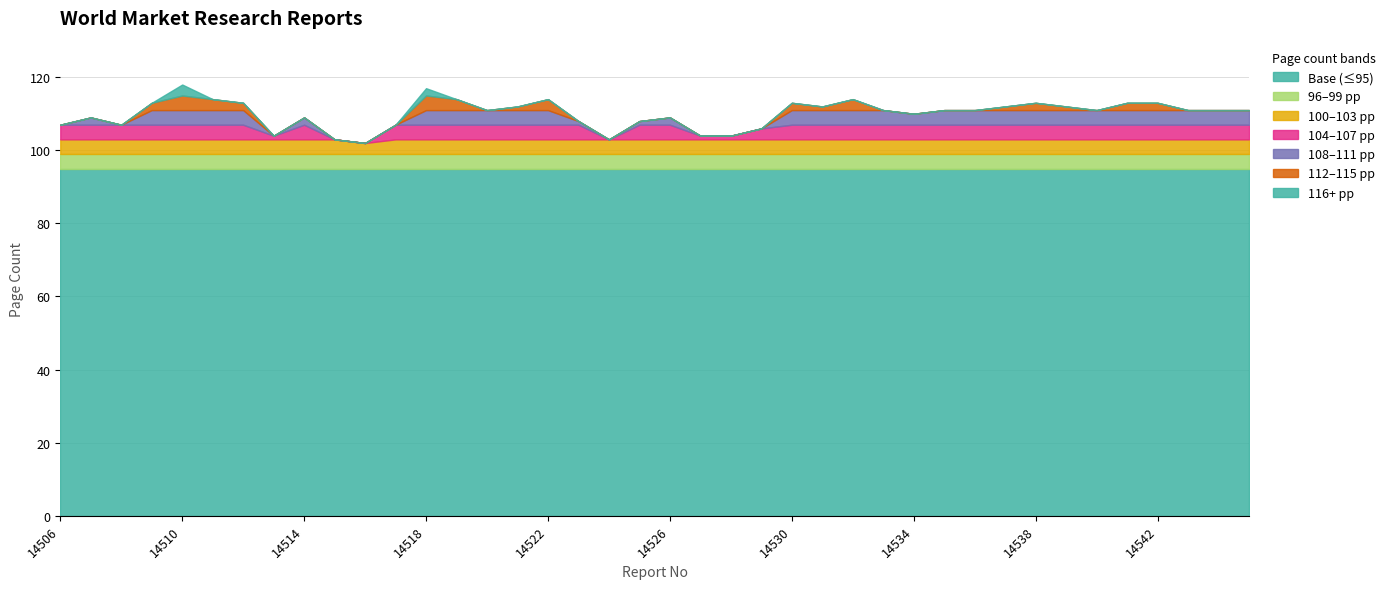

Rank the categories by value from highest to lowest.

14510, 14518, 14511, 14519, 14522, 14532, 14509, 14512, 14530, 14538, 14541, 14542, 14521, 14531, 14537, 14539, 14520, 14533, 14535, 14536, 14540, 14543, 14544, 14545, 14534, 14507, 14514, 14526, 14523, 14525, 14506, 14508, 14517, 14529, 14513, 14527, 14528, 14515, 14524, 14516